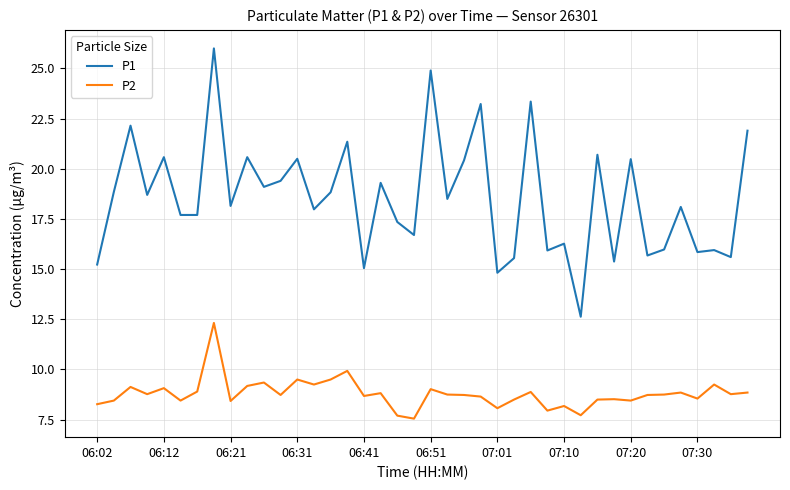

True or false: P2 and P1 intersect in this chart.

False